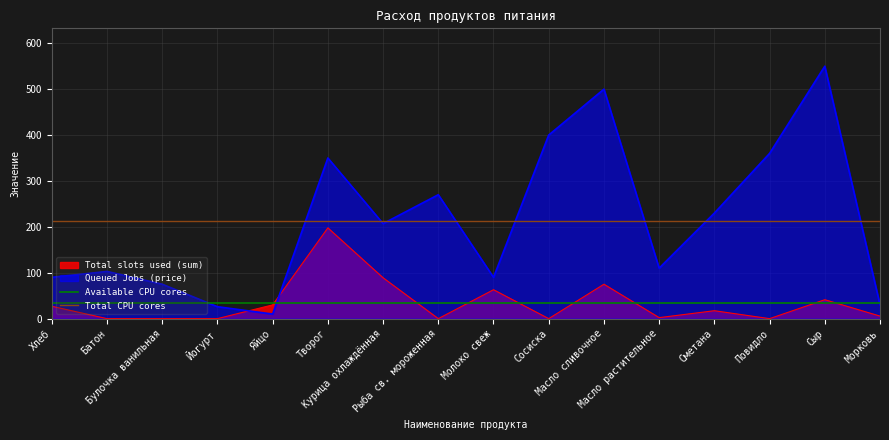

The value of Available CPU cores at Хлеб is 57.3. True or false?

False